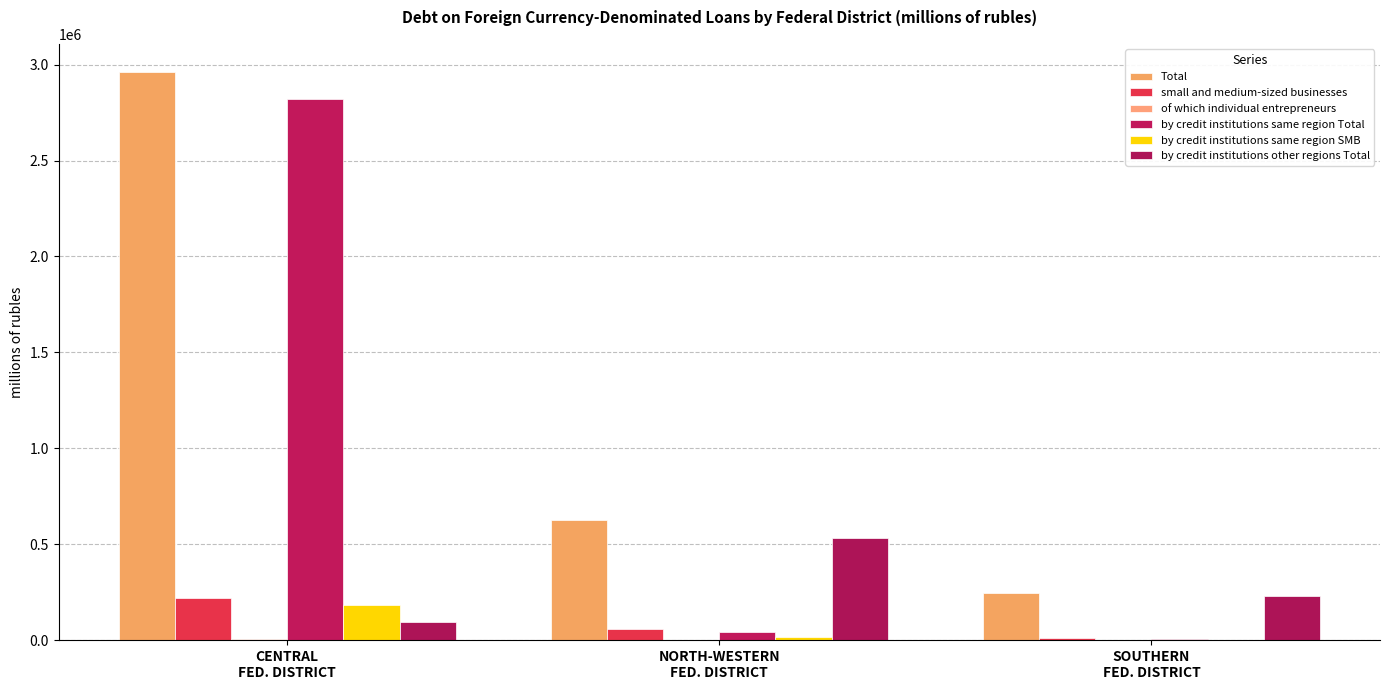

Does the chart contain stacked bars?

No